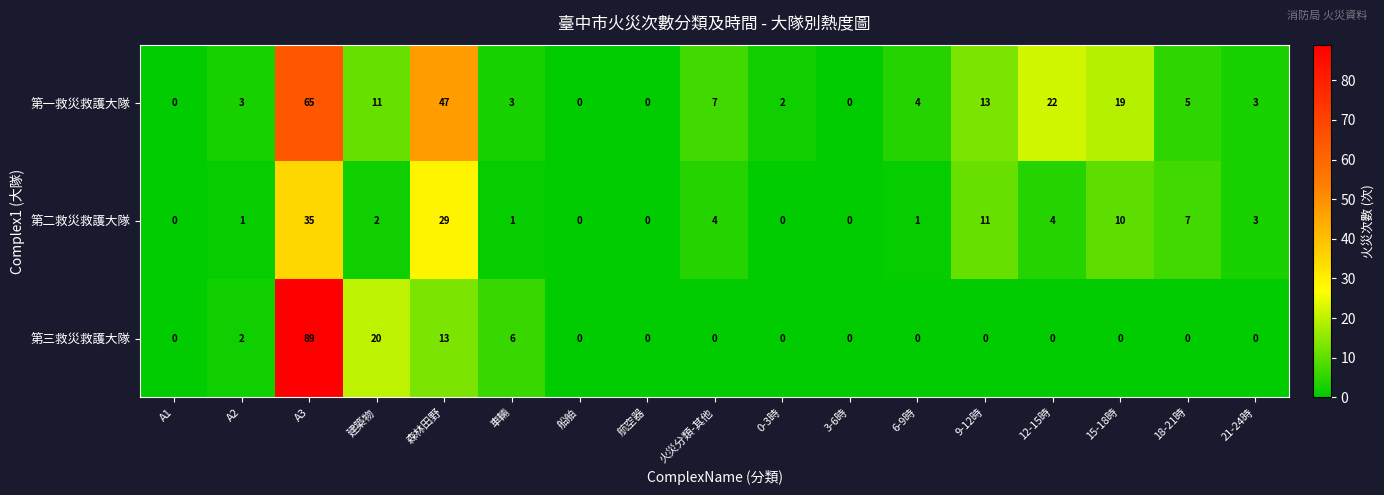

Between A1 and 森林田野, which series saw the biggest shift?

第一救災救護大隊